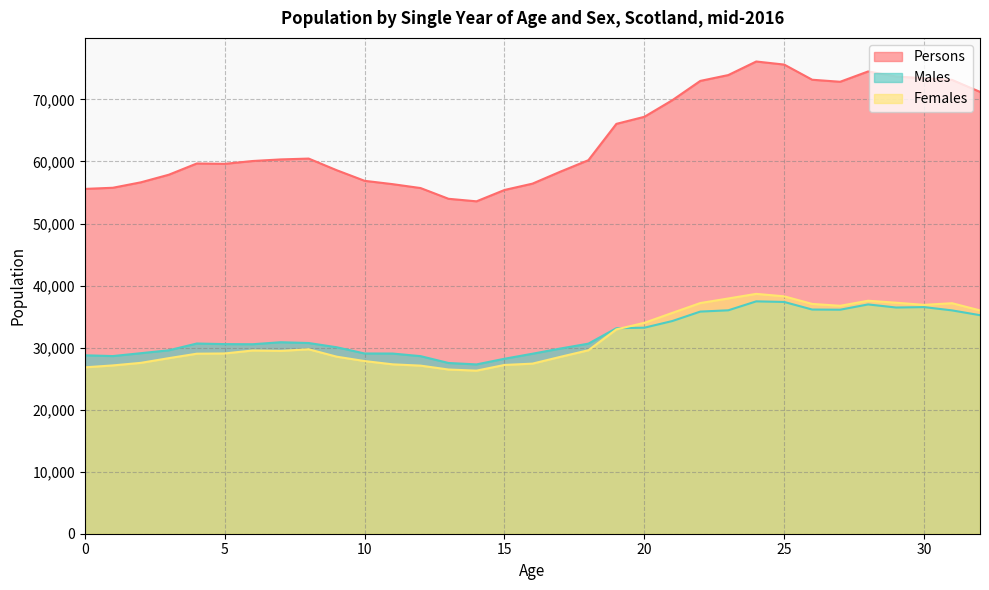

Reading right to left, extract all data points from this chart.

Males: 35225	36000	36529	36463	36960	36109	36136	37357	37454	36012	35806	34283	33209	33126	30638	29851	29012	28204	27291	27521	28623	29043	29053	30057	30740	30867	30544	30564	30659	29567	29100	28636	28761
Females: 35996	37155	36893	37235	37554	36742	37042	38264	38663	37918	37183	35595	33993	32938	29574	28513	27416	27204	26288	26466	27095	27304	27831	28539	29729	29467	29535	29057	29018	28300	27542	27130	26821
Persons: 71221	73155	73422	73698	74514	72851	73178	75621	76117	73930	72989	69878	67202	66064	60212	58364	56428	55408	53579	53987	55718	56347	56884	58596	60469	60334	60079	59621	59677	57867	56642	55766	55582